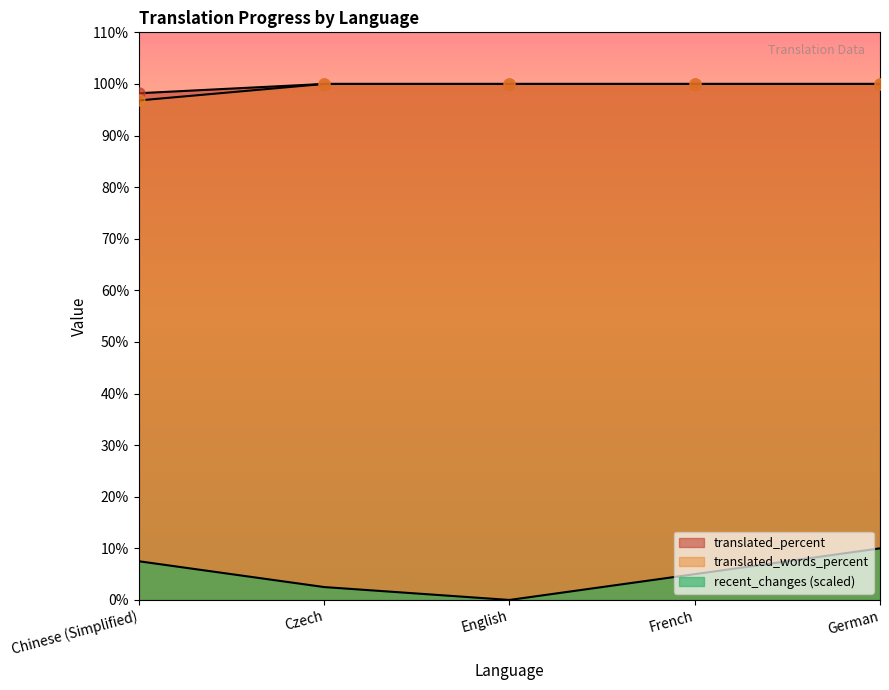

Which category has the highest value in the translated series?

Czech